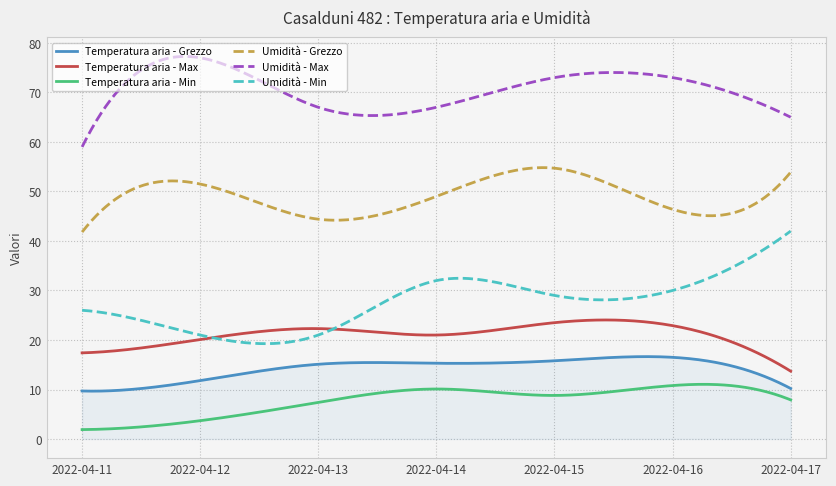

True or false: Temperatura aria - Max and Umidità - Grezzo cross at least once.

False